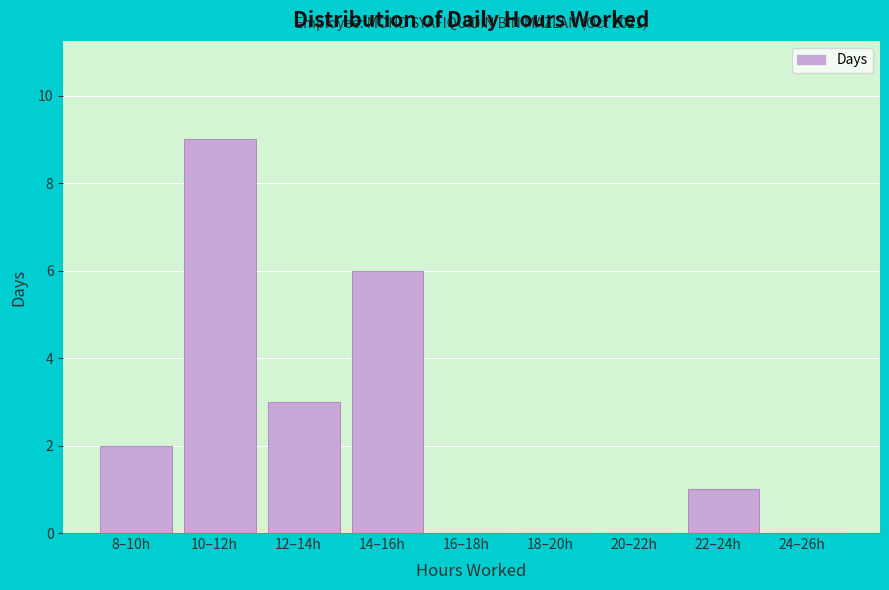

Reading right to left, list all the values displayed in this chart.

24–26h=0	22–24h=1	20–22h=0	18–20h=0	16–18h=0	14–16h=6	12–14h=3	10–12h=9	8–10h=2